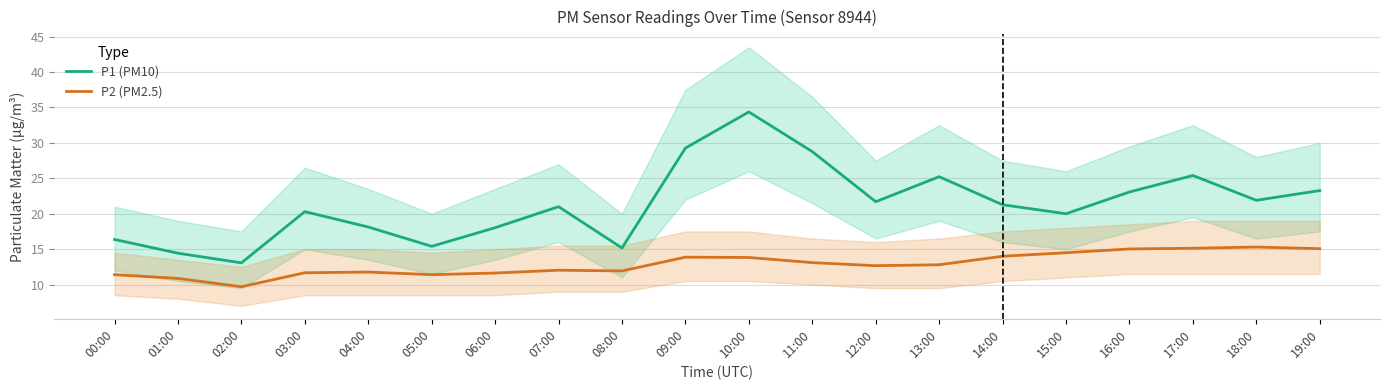

Where is the first local minimum for P1 (PM10)?

02:00